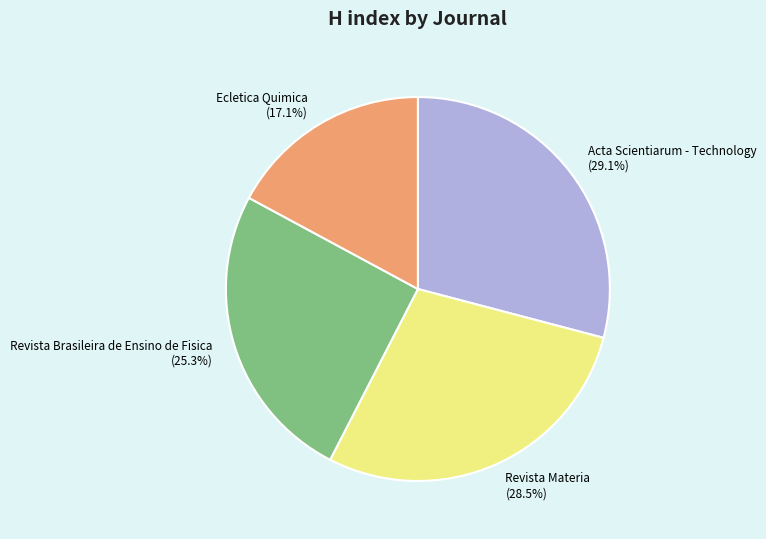

Is it true that Acta Scientiarum - Technology is 29% of the pie?

True